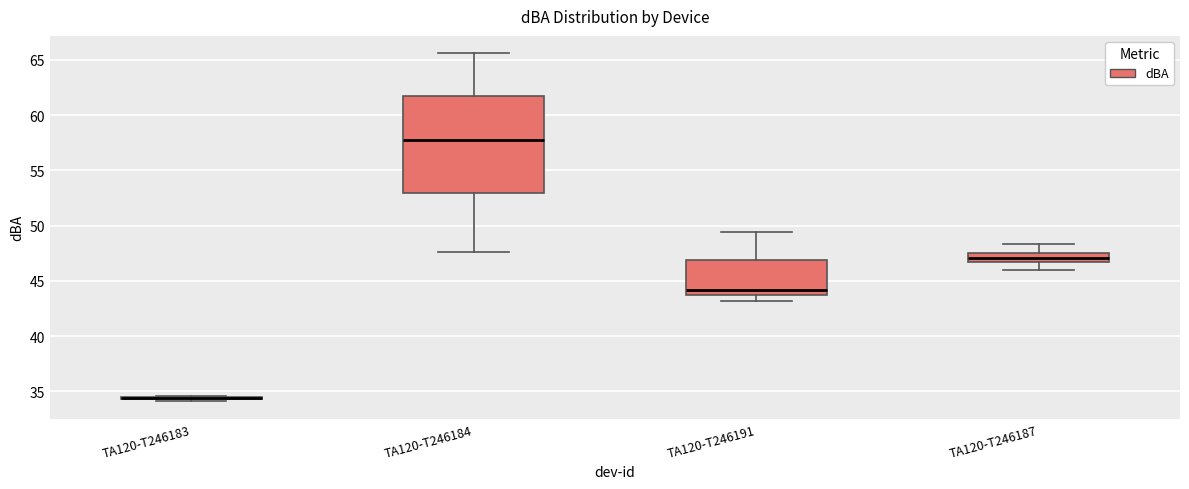

Where is the upper edge of the box for TA120-T246184 on the y-axis? The values are not printed on the chart, so give them approximately, as read against the axis.

61.5